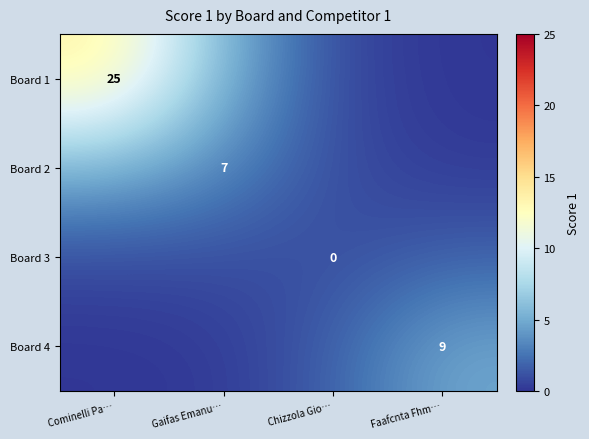

What is the minimum value for Board 2?

0.2